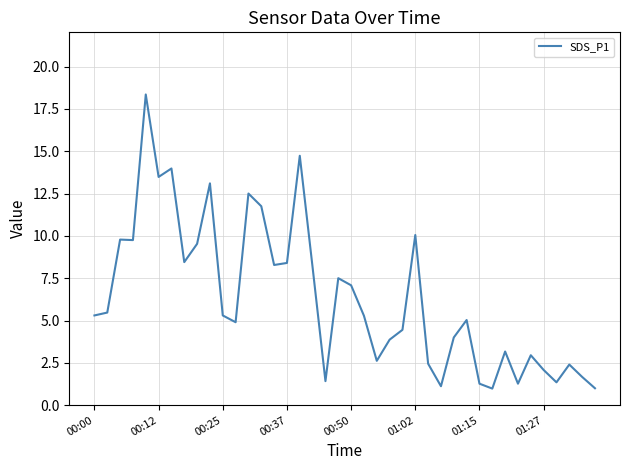

What is the difference between the maximum and minimum values?

17.4